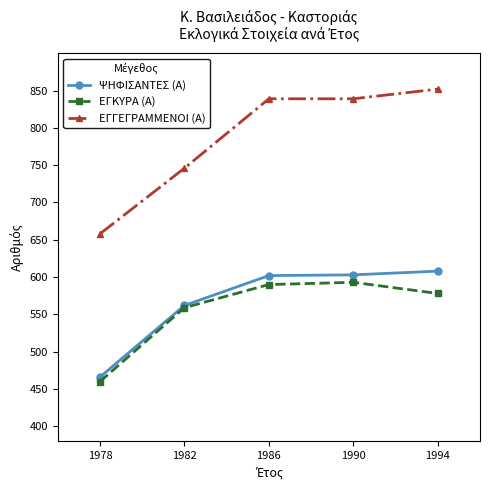

True or false: ΕΓΚΥΡΑ (Α) has more than 1 interior local peaks.

False